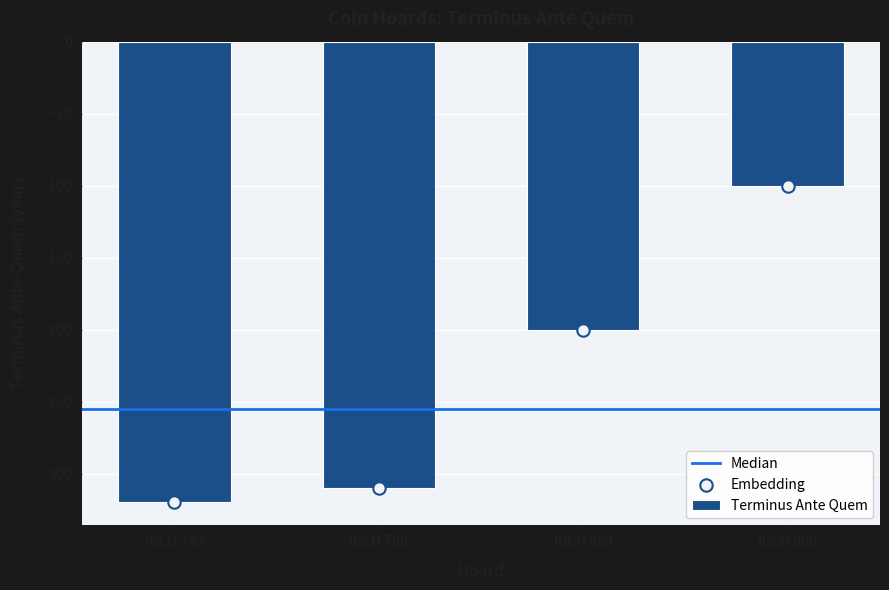

Between IGCH 869 and IGCH 749, which is larger?

IGCH 869